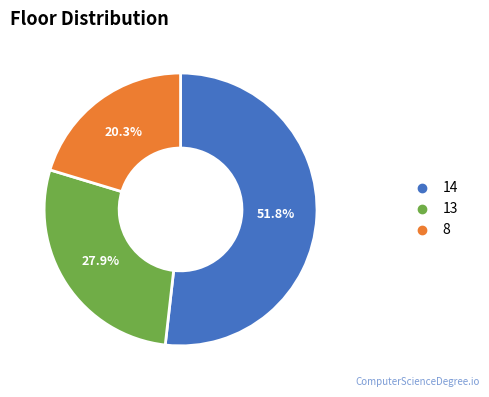

Combined, what portion of the pie is 8 and 13?

48.2%